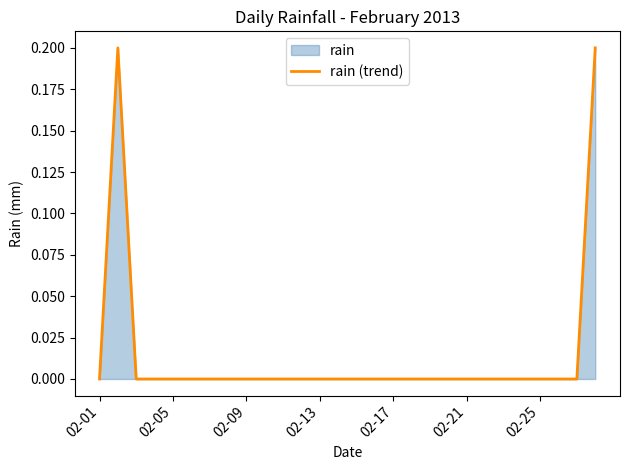

The value at 02-01 is 0.0. True or false?

True